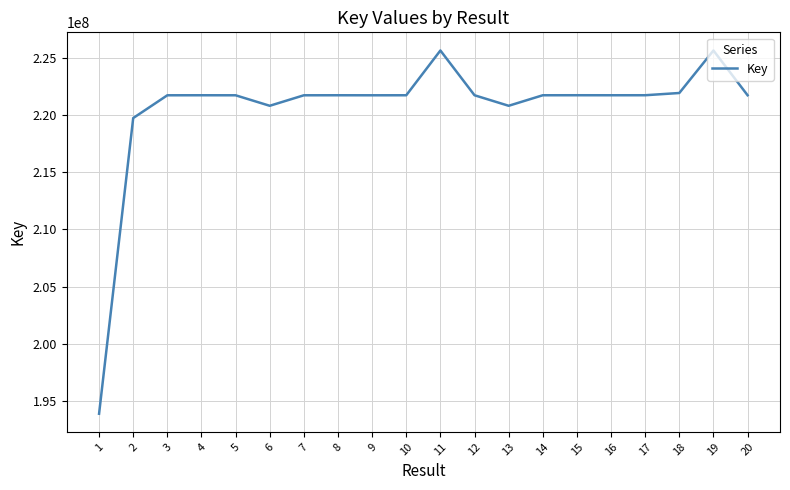

True or false: the data has more than 1 interior local peaks.

True